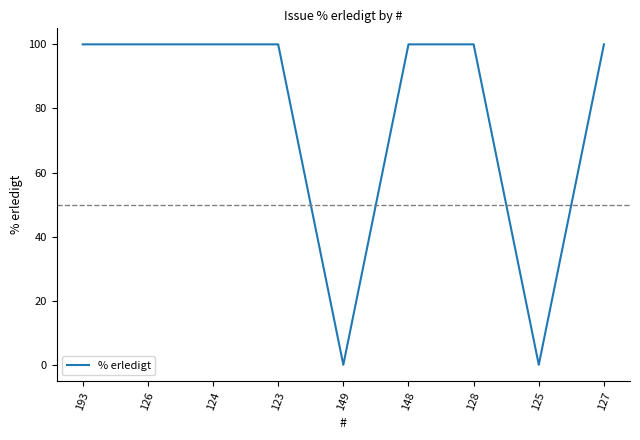

Which has a higher value, 128 or 125?

128